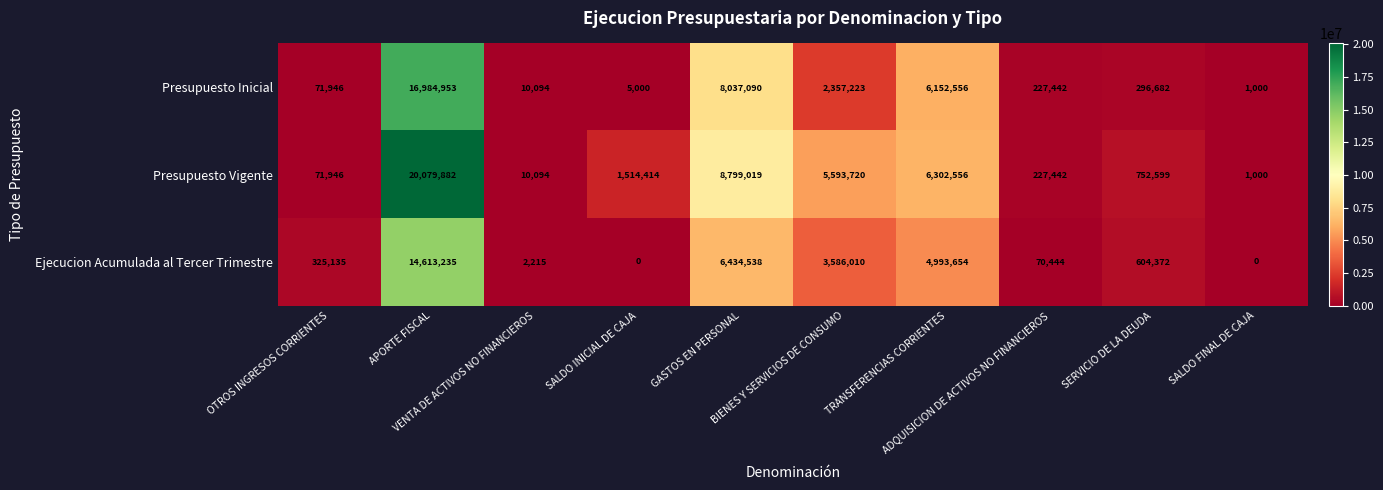

What is the difference between the highest and lowest values at VENTA DE ACTIVOS NO FINANCIEROS?

7879